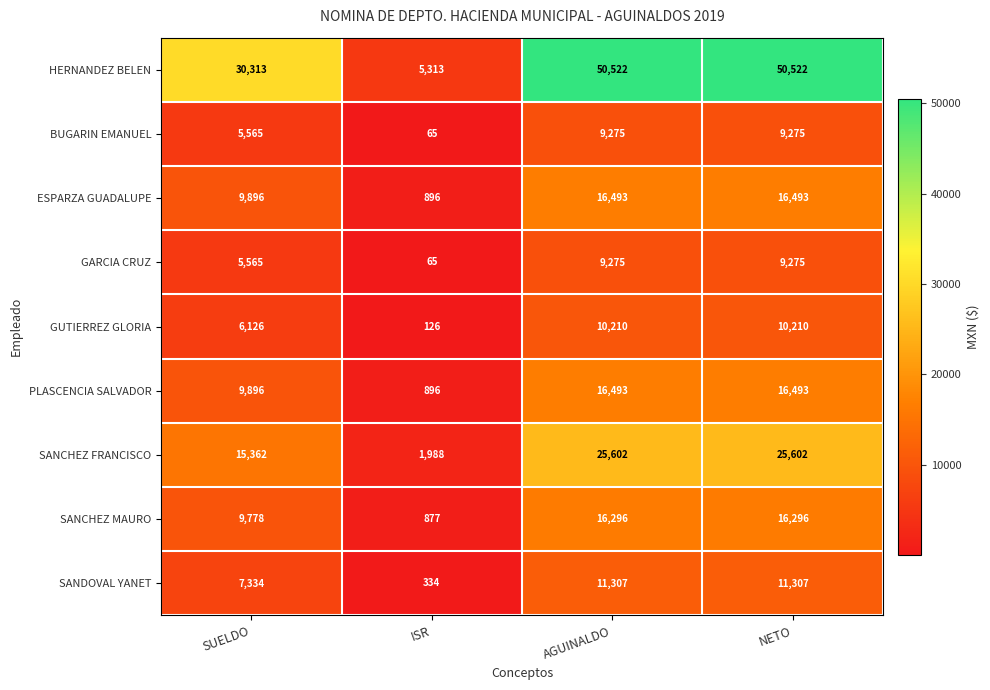

Which series has the widest spread of values?

HERNANDEZ BELEN